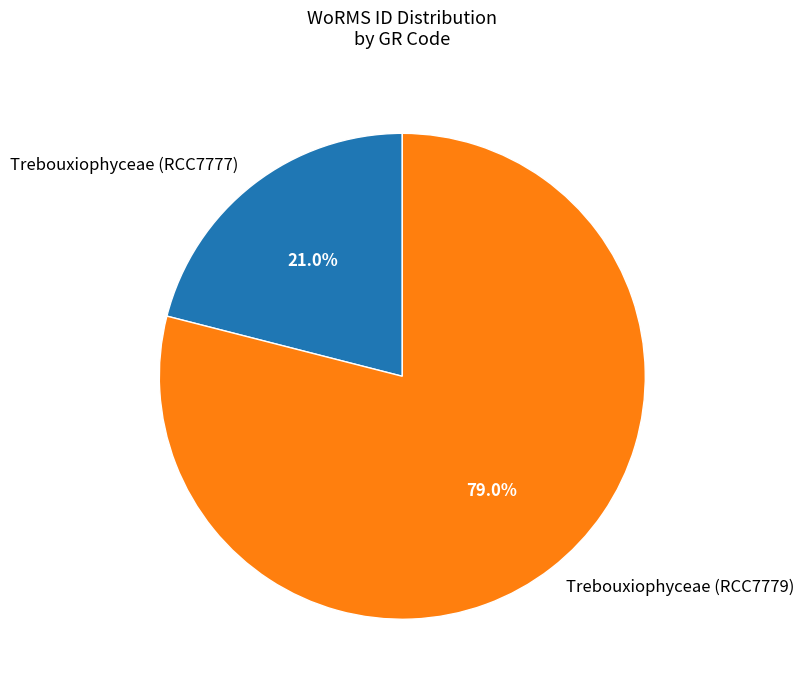

Rank the categories by value from lowest to highest.

Trebouxiophyceae (RCC7777), Trebouxiophyceae (RCC7779)